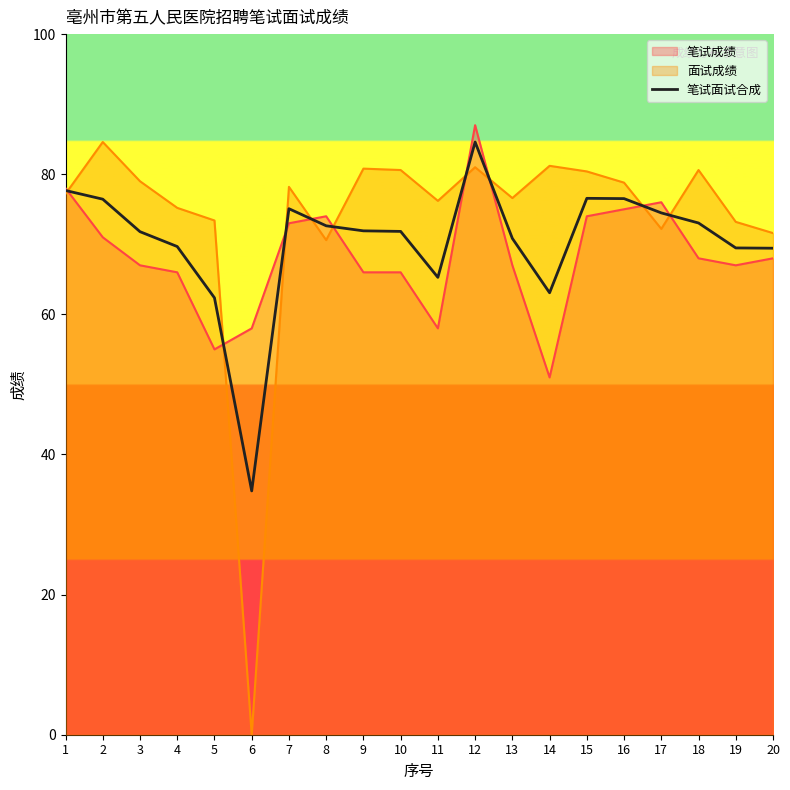

At which label is the value closest to 59?

5